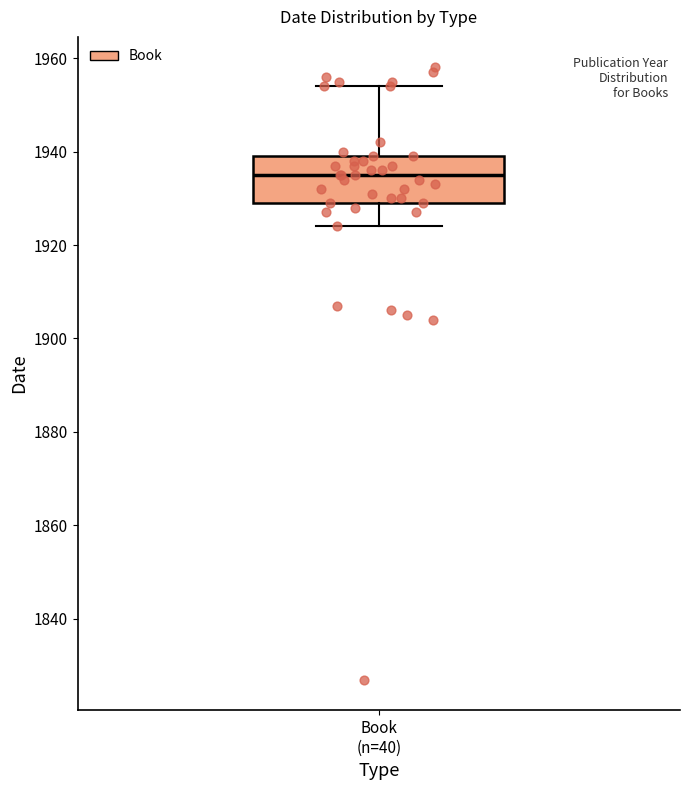

Transcribe this box plot: give where the median line is, the range the box spans, and where the two whiskers end, as read against the y-axis. The values are not printed on the chart, so give them approximately, as read against the axis.

median 1936, box 1930 to 1940, whiskers 1924 to 1954